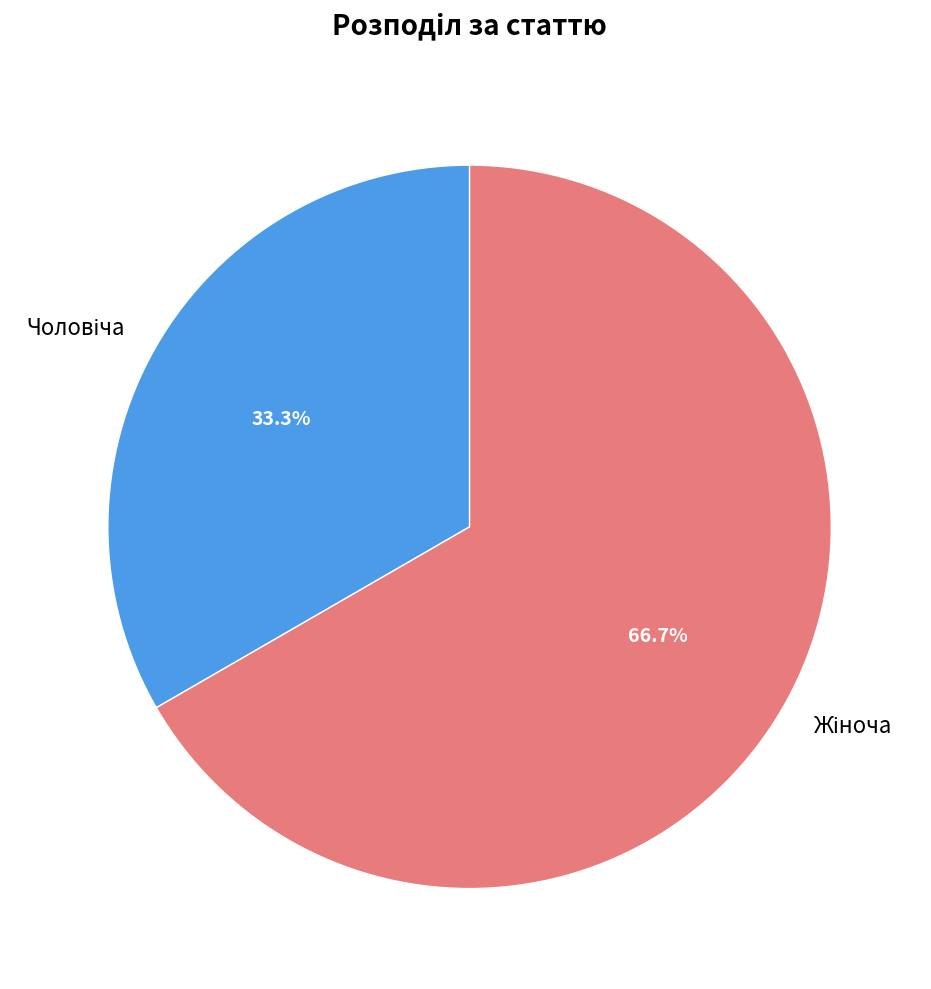

Is there any slice that represents more than half of the pie?

Yes